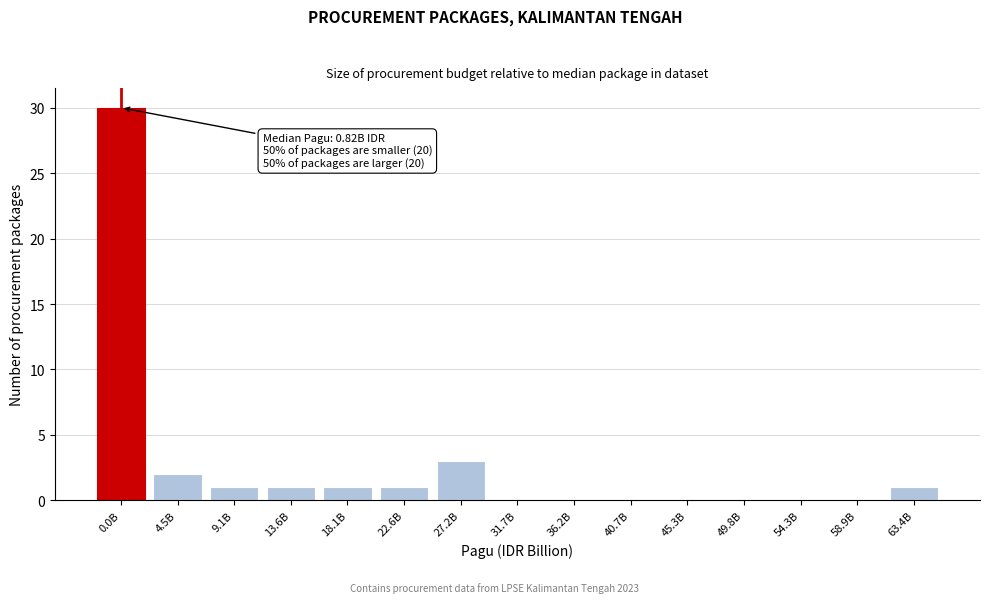

Reading right to left, transcribe all the data shown in this chart.

63.4B=1	58.9B=0	54.3B=0	49.8B=0	45.3B=0	40.7B=0	36.2B=0	31.7B=0	27.2B=3	22.6B=1	18.1B=1	13.6B=1	9.1B=1	4.5B=2	0.0B=30